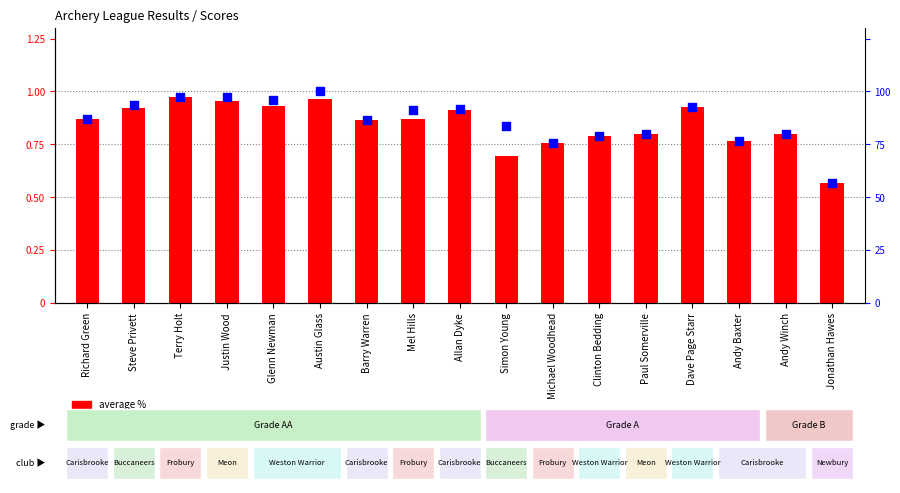

What are all the series names shown in the legend?

average %, best %